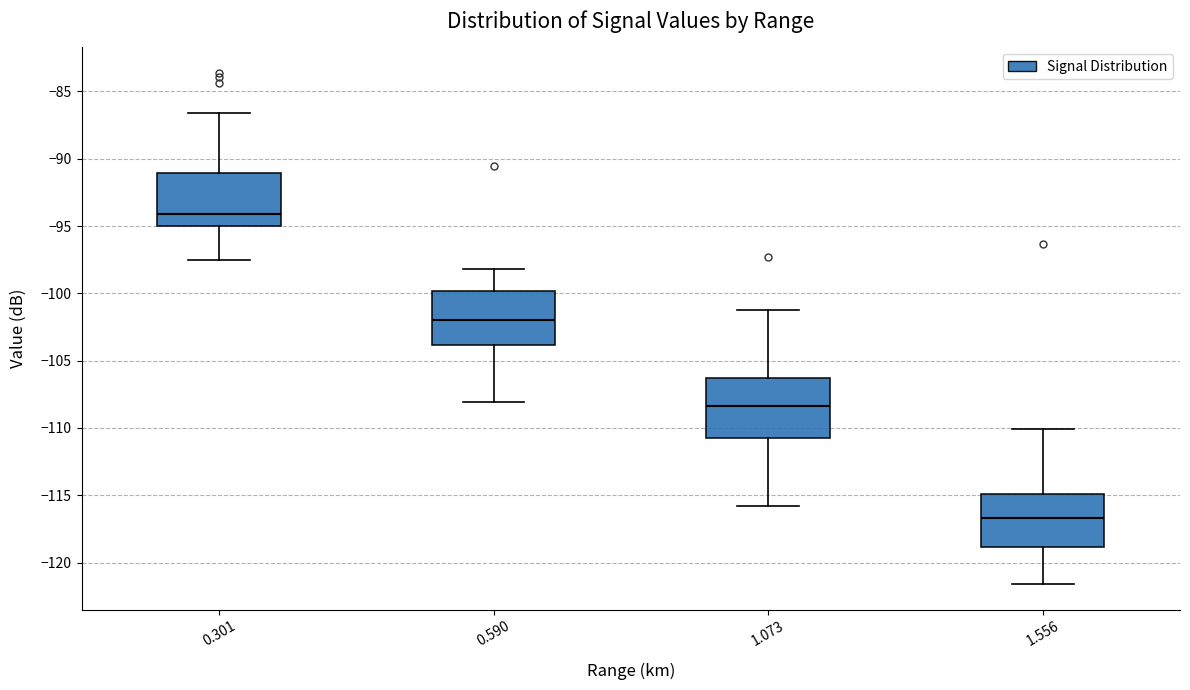

Where does the upper whisker of the box at x = 1.073 end on the y-axis? The values are not printed on the chart, so give them approximately, as read against the axis.

-101.0